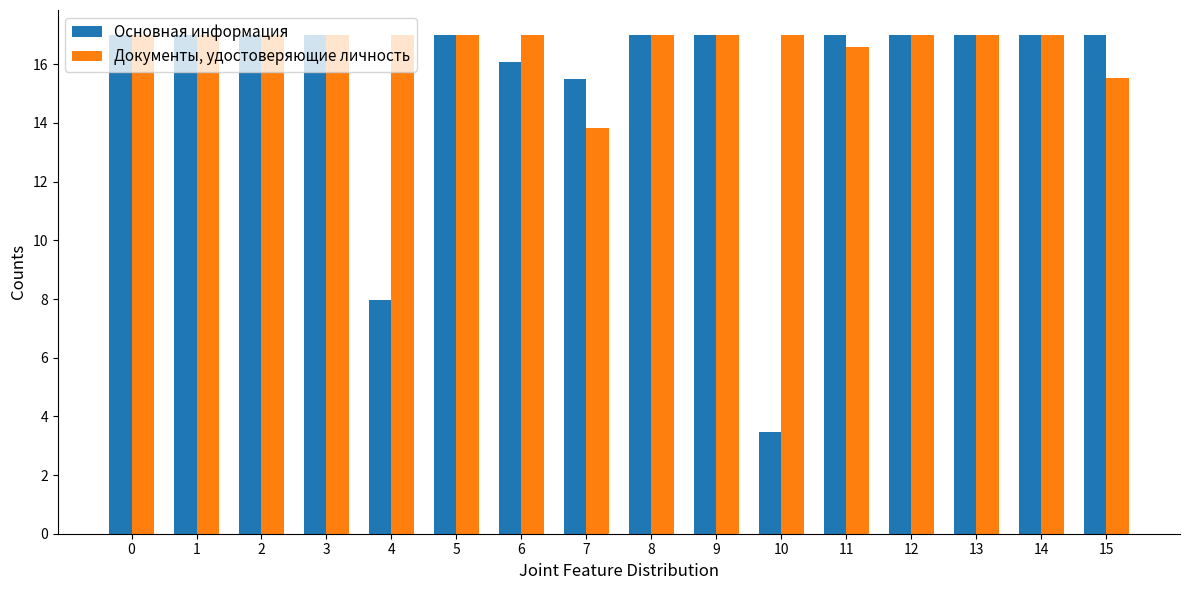

What is the total value across all series at 14?

34.0